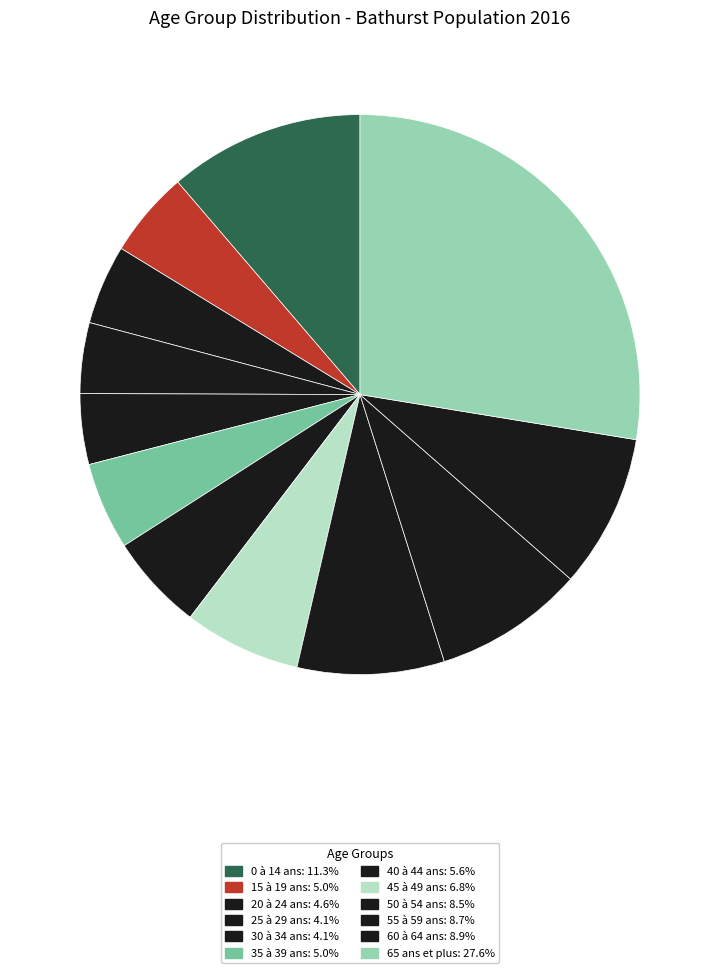

How many slices are in this pie chart?

12